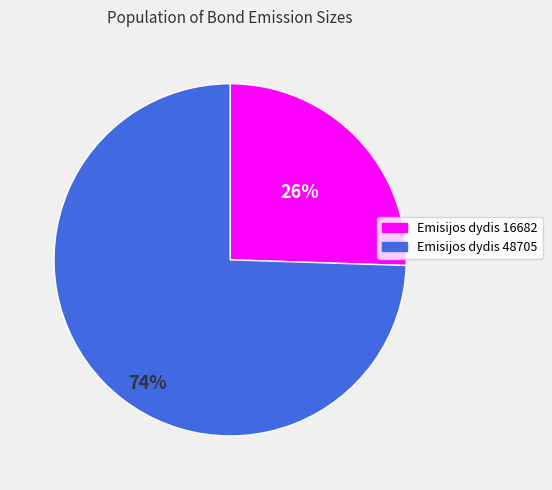

Rank the categories by value from lowest to highest.

Emisijos dydis 16682, Emisijos dydis 48705